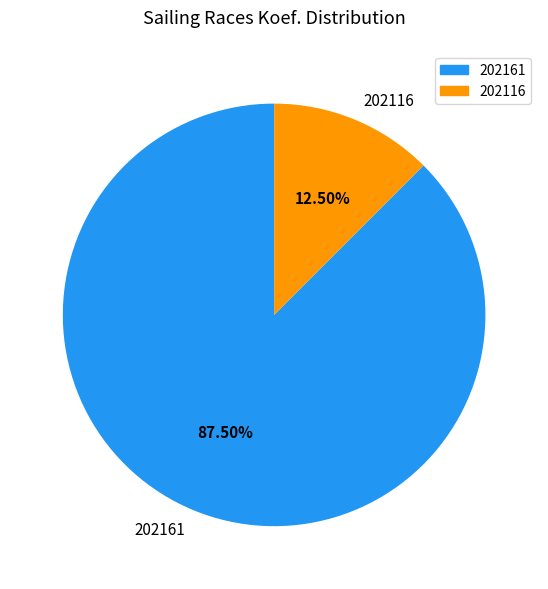

What is the smallest slice in the pie chart?

202116